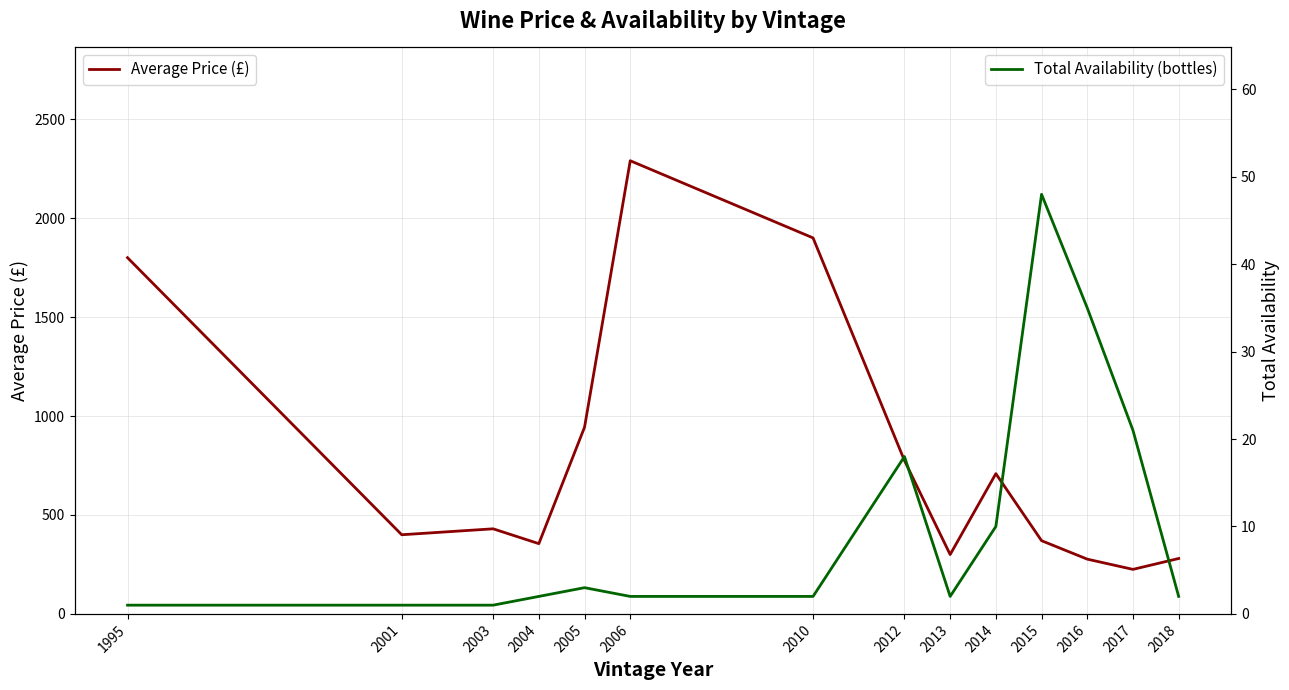

How many interior local valleys does the Total Availability (bottles) series have?

1